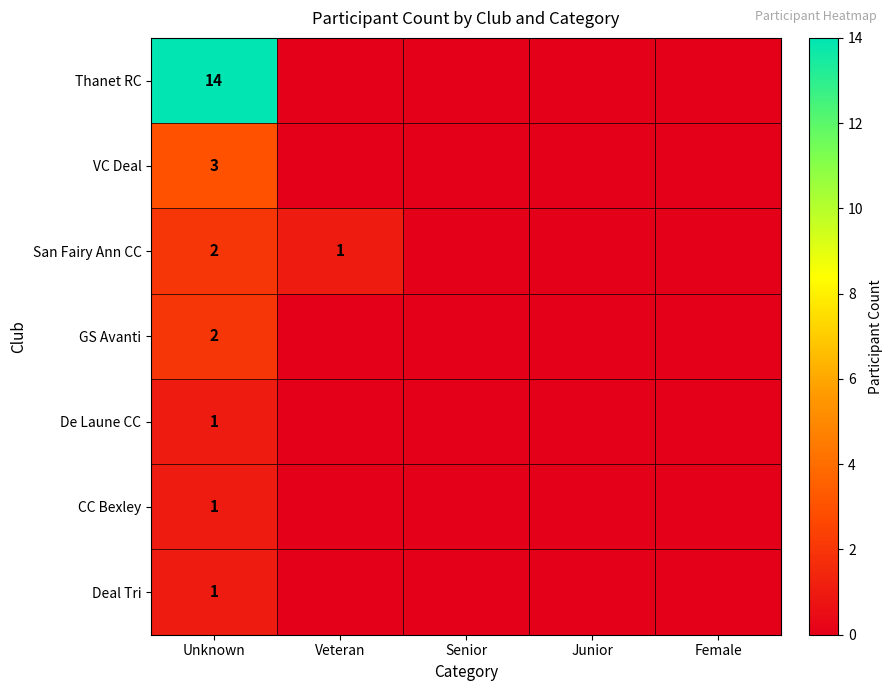

True or false: VC Deal has a value of 3 at Unknown.

True